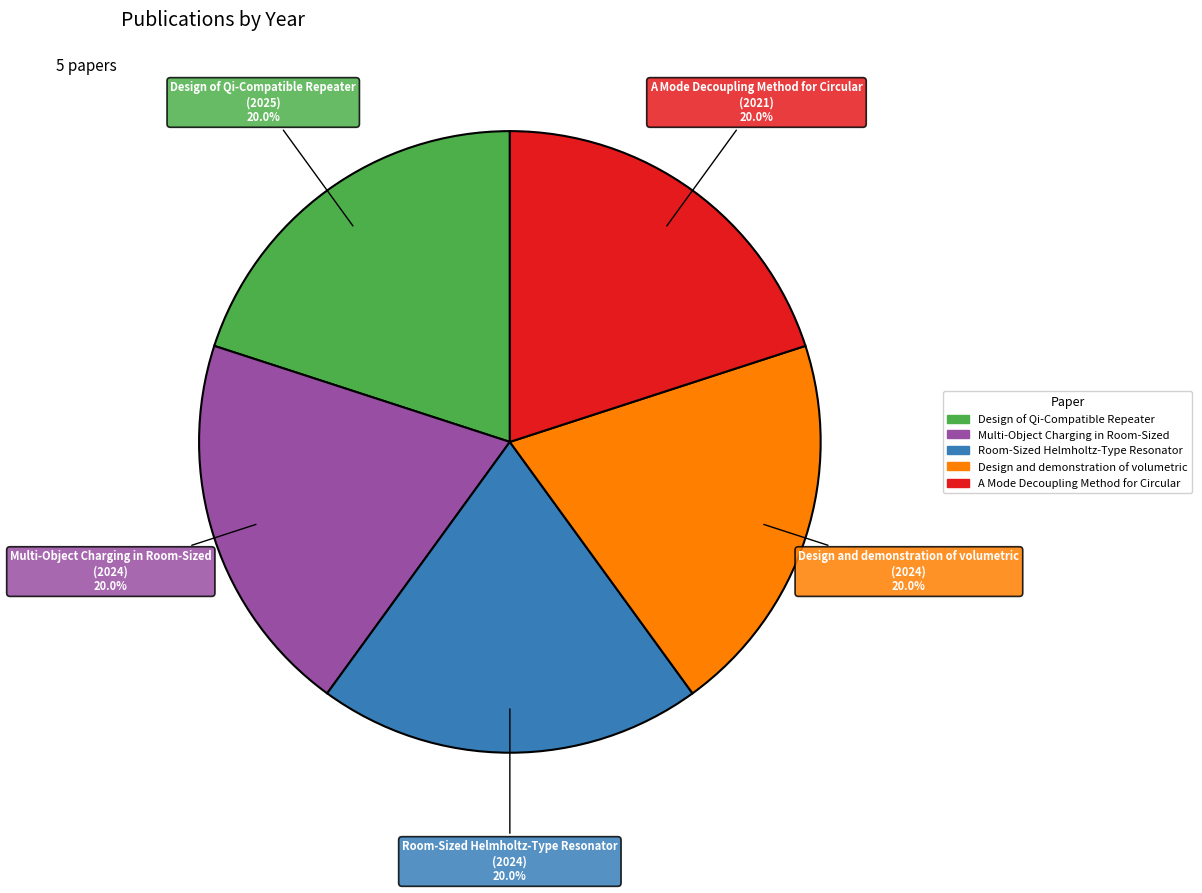

Does Room-Sized Helmholtz-Type Resonator account for over 50% of the chart?

No